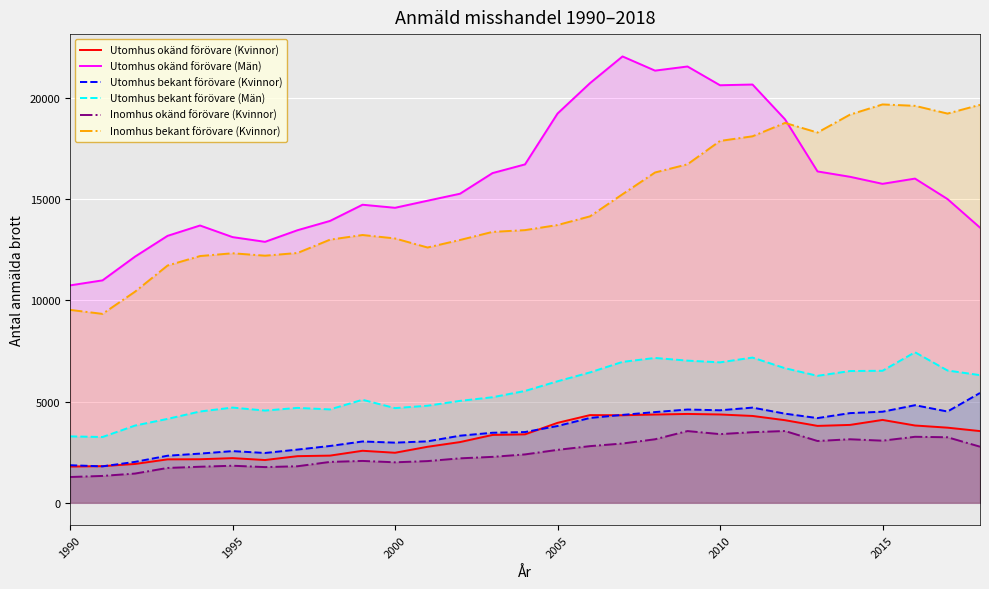

At which label does Utomhus okänd förövare (Kvinnor) reach its minimum?

1990